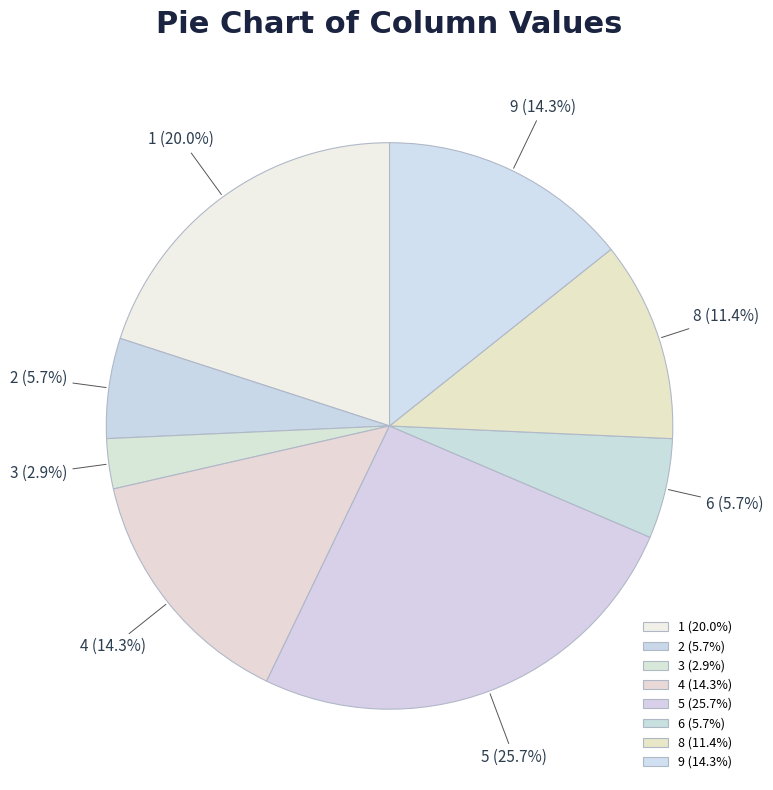

Approximately how many times larger is the value at 9 (14.3%) compared to 1 (20.0%)?

0.7